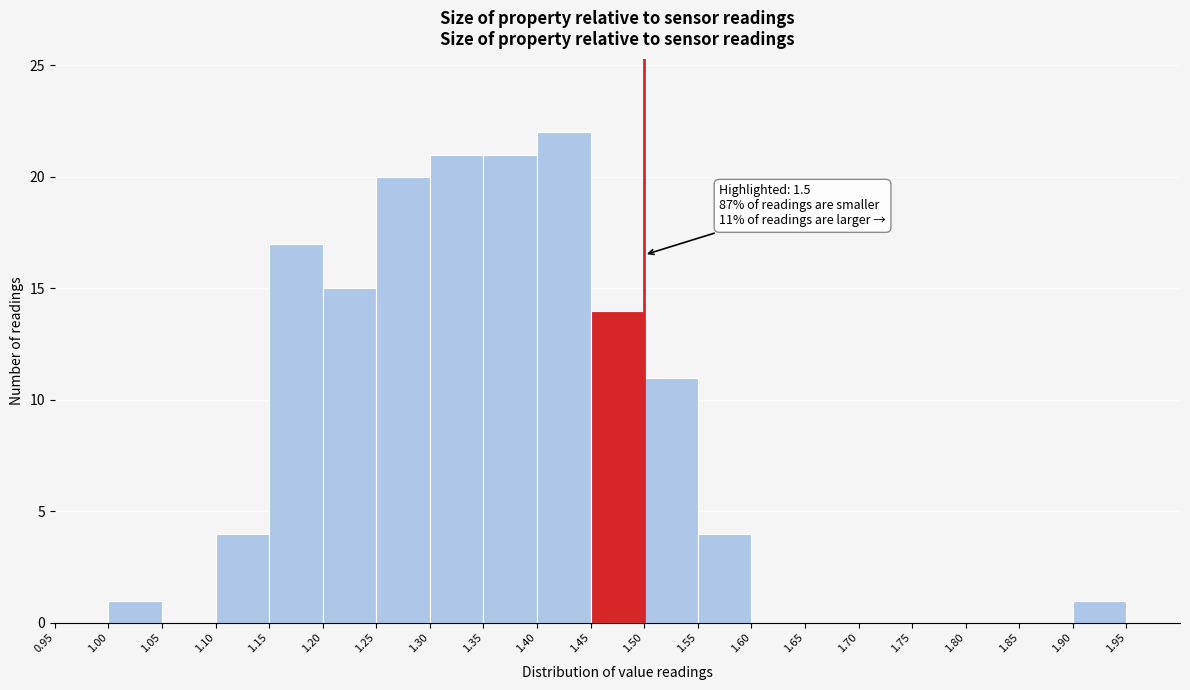

Which range on the x-axis has the tallest bar?

1.40 to 1.45